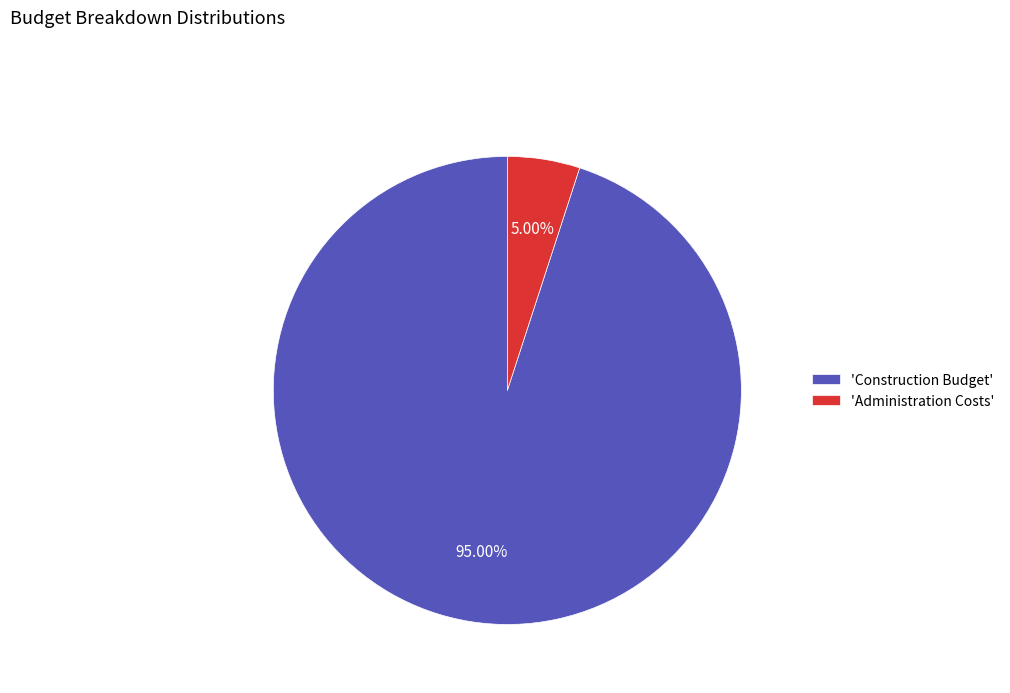

Is the sum of 'Administration Costs' and 'Construction Budget' greater than half?

Yes